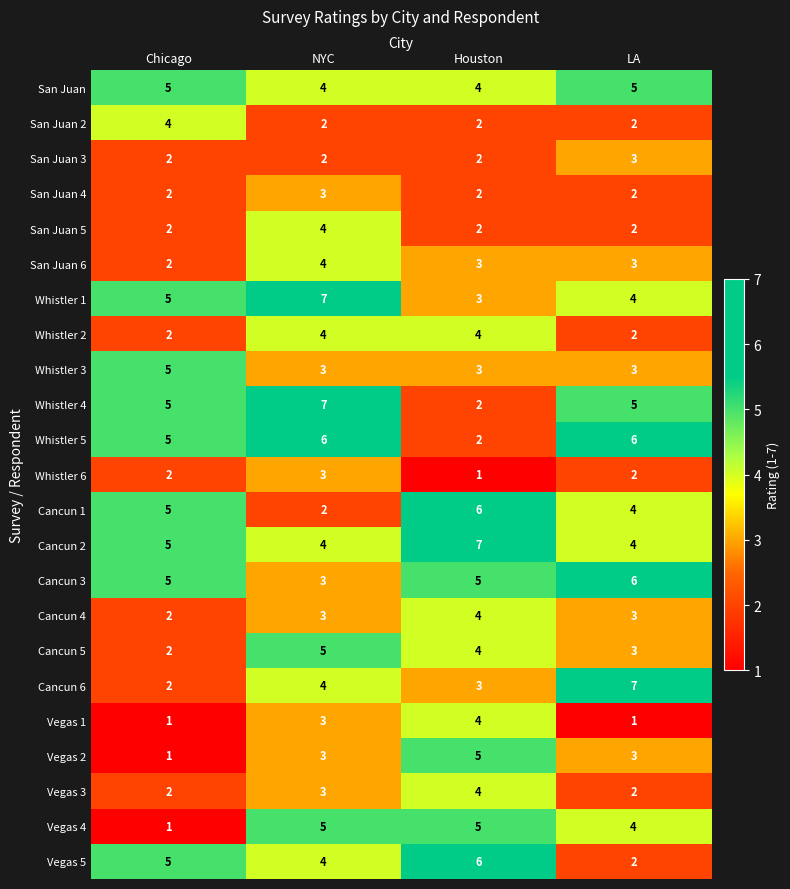

What is the greatest value displayed?

7